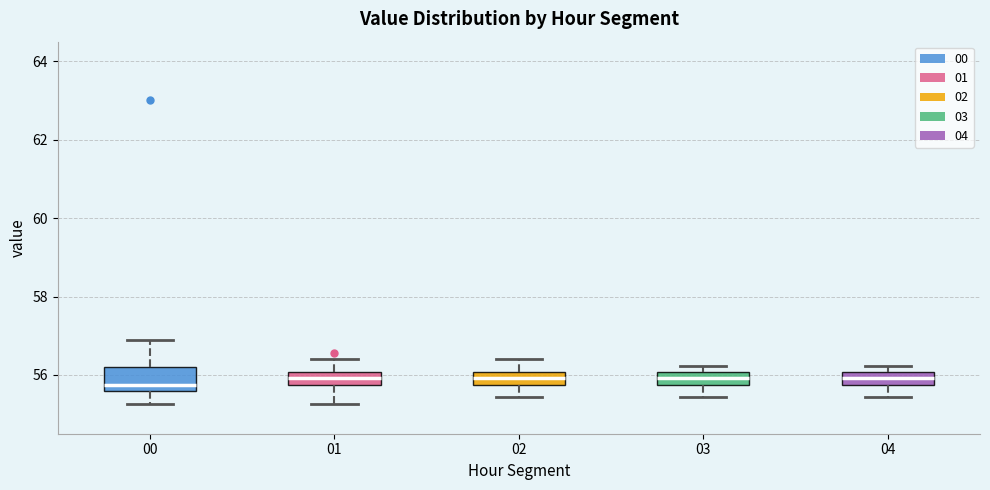

Reading left to right, transcribe this box plot: for each box, give where its median line is, the range the box spans, and where its two whiskers end, as read against the y-axis. The values are not printed on the chart, so give them approximately, as read against the axis.

00: median 55.8, box 55.6 to 56.2, whiskers 55.2 to 56.8
01: median 56.0 (inside the box), box 55.8 to 56.0, whiskers 55.2 to 56.4
02: median 56.0 (inside the box), box 55.8 to 56.0, whiskers 55.4 to 56.4
03: median 56.0 (inside the box), box 55.8 to 56.0, whiskers 55.4 to 56.2
04: median 56.0 (inside the box), box 55.8 to 56.0, whiskers 55.4 to 56.2